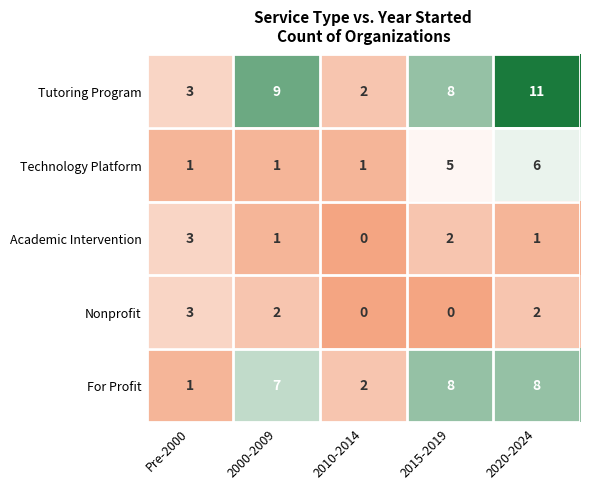

At which category is the sum across all series the highest?

2020-2024